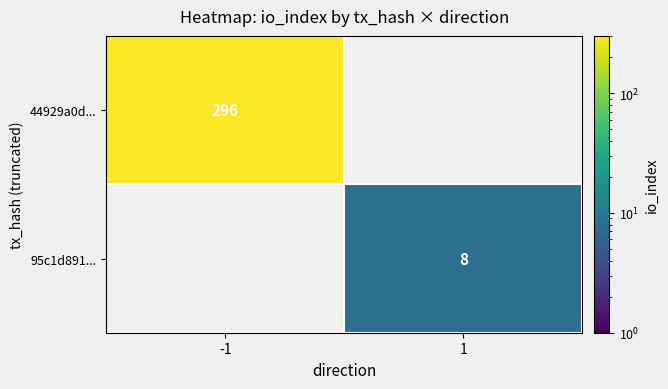

Is the value of 95c1d891... at 1 greater than the value of 44929a0d... at -1?

No